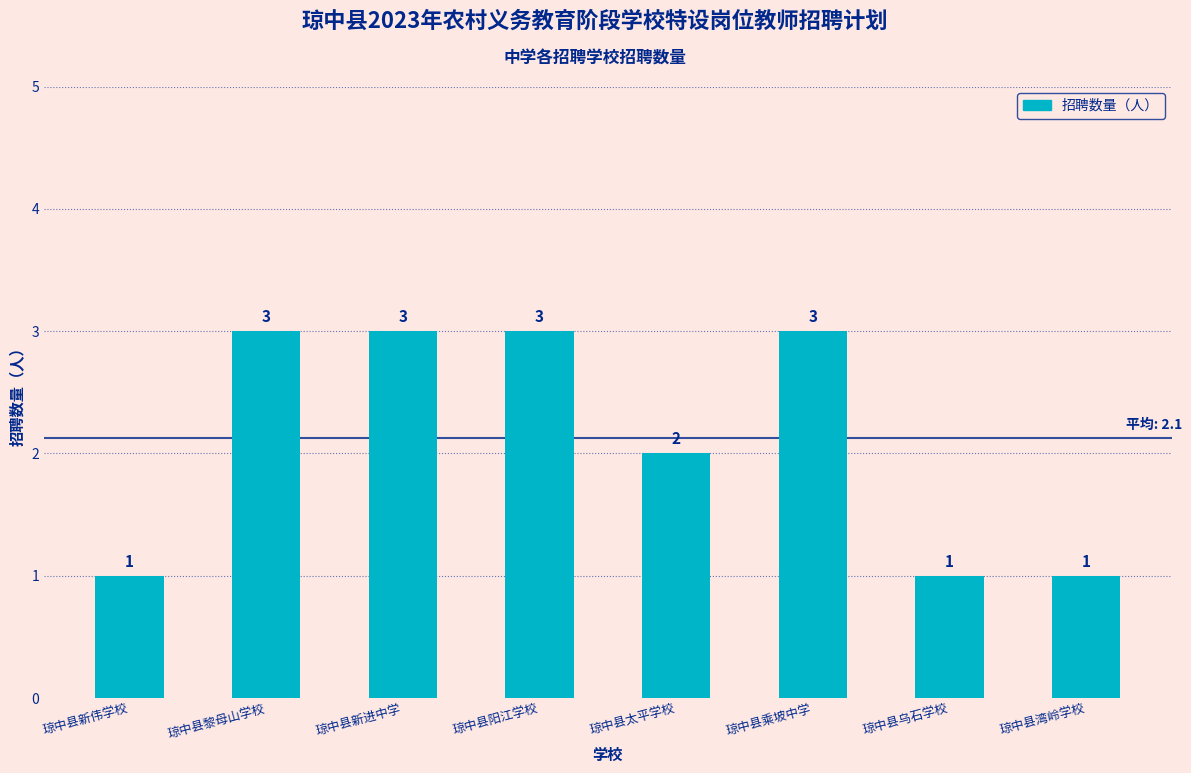

How many values are below 3?

4